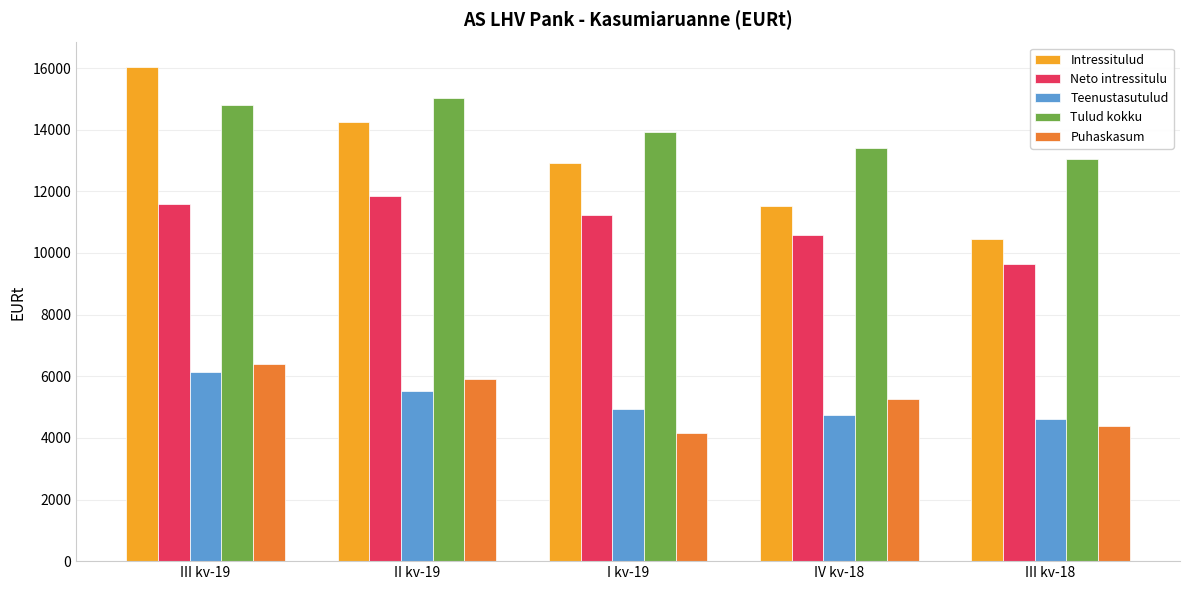

Reading left to right, transcribe all the data shown in this chart.

Intressitulud: III kv-19=16027.8	II kv-19=14263.6	I kv-19=12913.5	IV kv-18=11518.5	III kv-18=10469.0
Neto intressitulu: III kv-19=11600.2	II kv-19=11842.4	I kv-19=11238.2	IV kv-18=10580.1	III kv-18=9646.3
Teenustasutulud: III kv-19=6141.5	II kv-19=5521.9	I kv-19=4942.1	IV kv-18=4750.6	III kv-18=4615.2
Tulud kokku: III kv-19=14792.9	II kv-19=15027.8	I kv-19=13919.8	IV kv-18=13398.7	III kv-18=13057.2
Puhaskasum: III kv-19=6386.7	II kv-19=5894.0	I kv-19=4164.7	IV kv-18=5272.3	III kv-18=4378.7